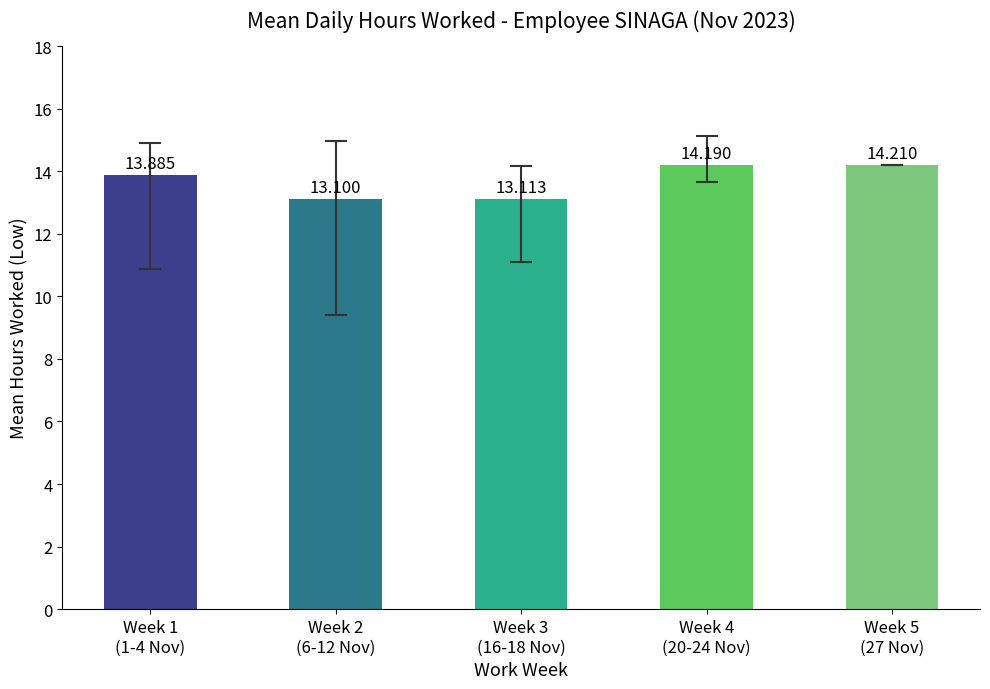

How many series are shown in this chart?

1